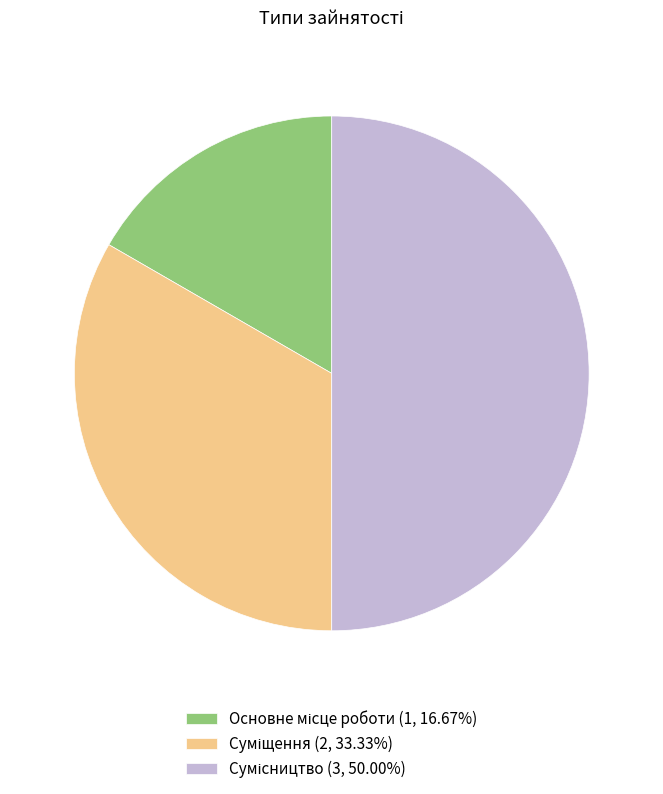

Count the number of slices in the pie.

3